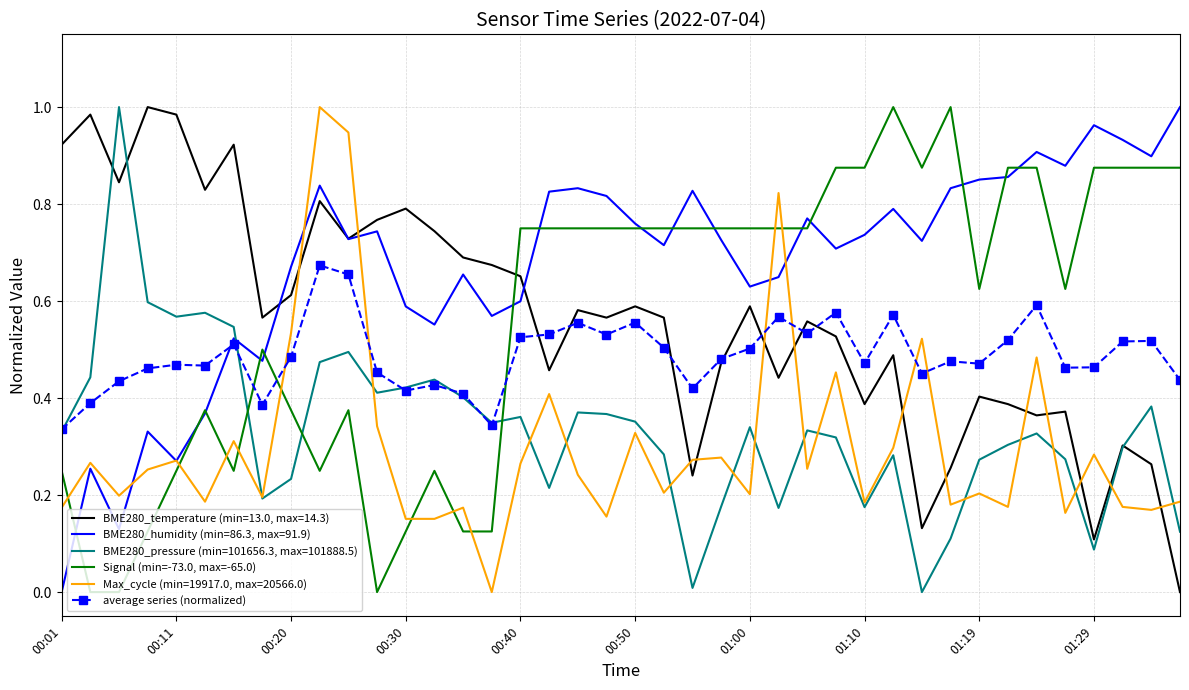

Which series has the largest total across all categories?

BME280_humidity (min=86.3, max=91.9)